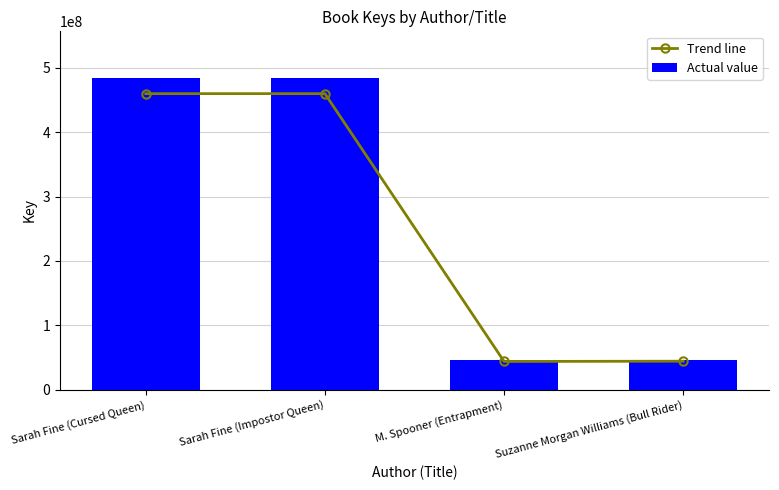

Rank the series by their maximum value, from highest to lowest.

Actual value, Trend line